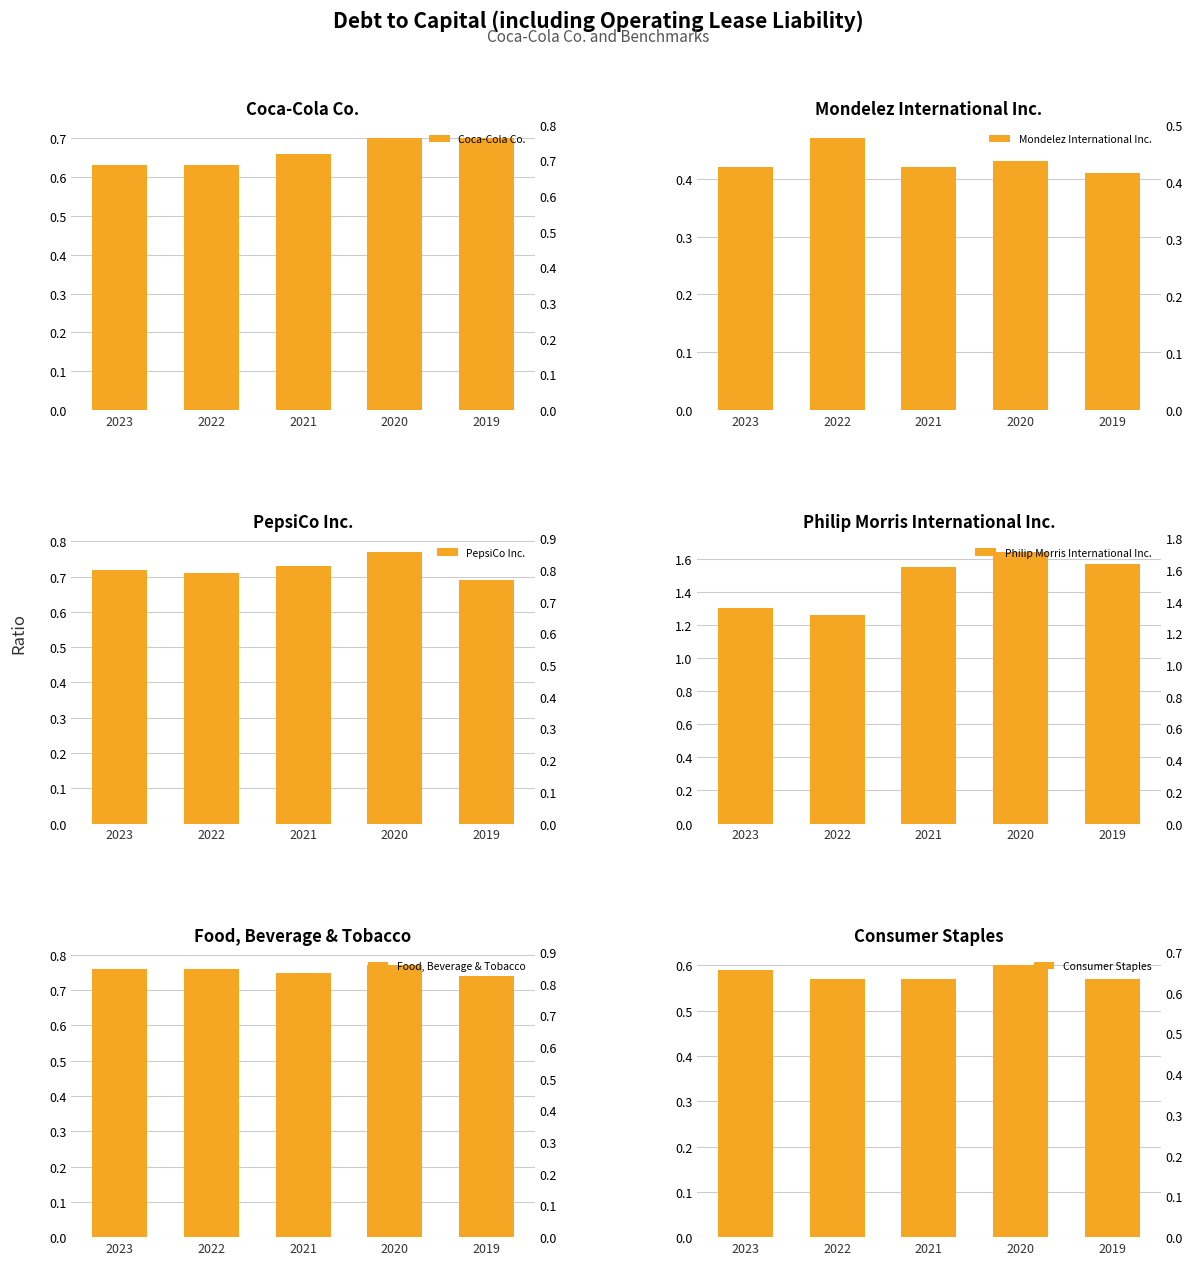

At which category is the sum across all series the highest?

2020